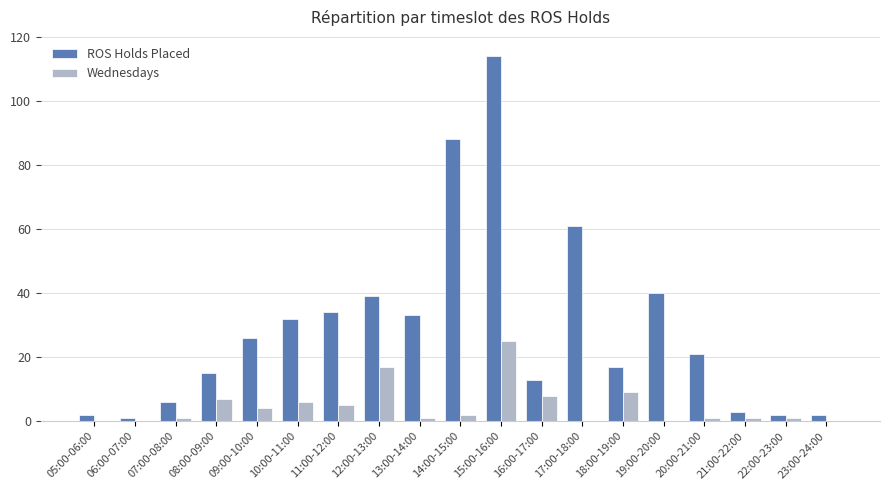

What is the difference between the ROS Holds Placed values at 07:00-08:00 and 06:00-07:00?

5